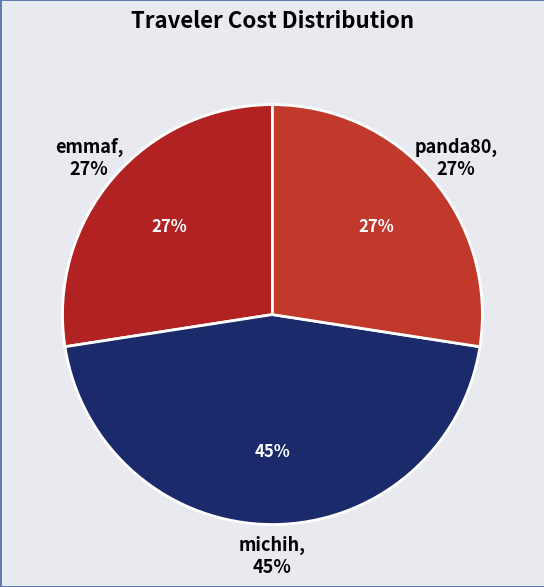

How many slices are in this pie chart?

3